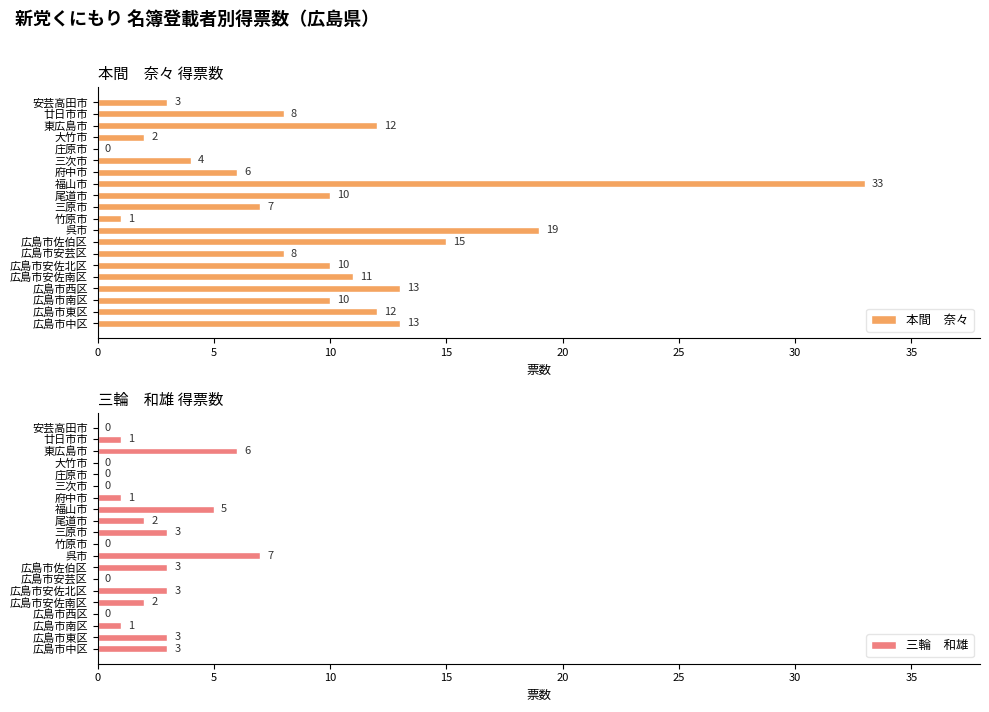

How many values in the 本間　奈々 series exceed 10?

8